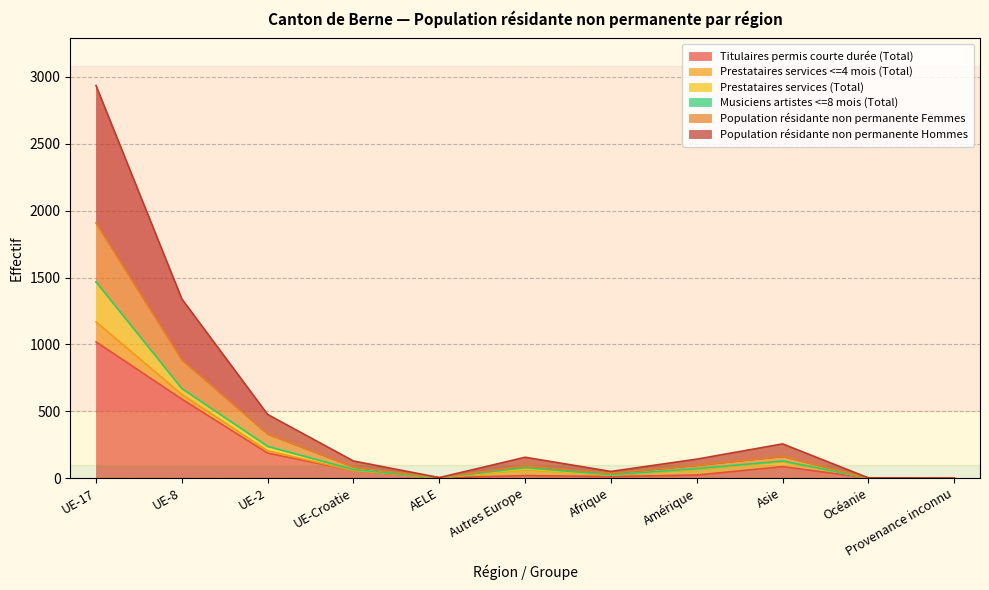

Where does the Population résidante non permanente Femmes series first go above 92?

UE-17